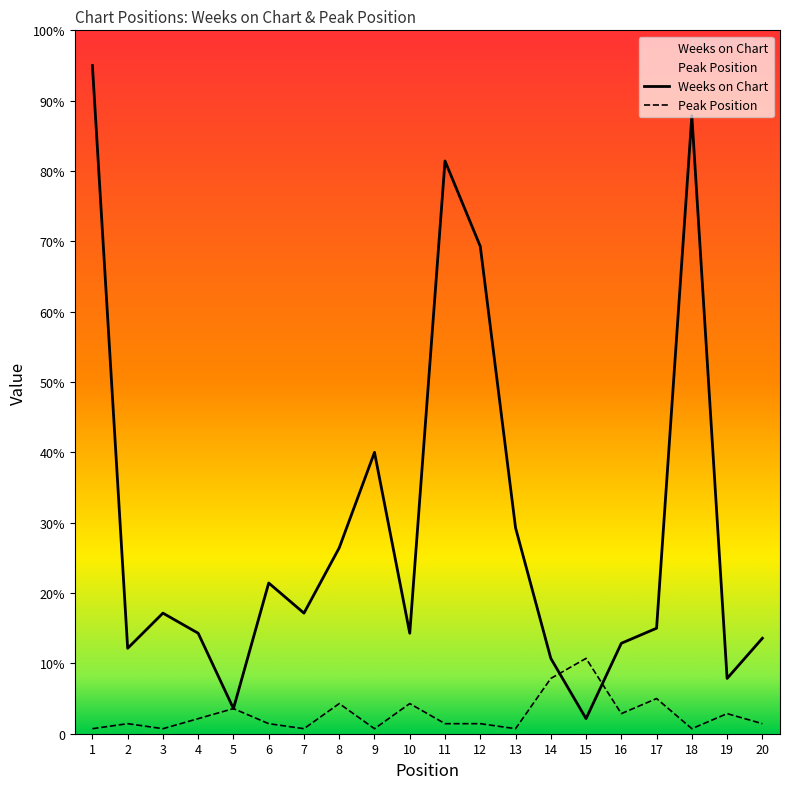

What is the maximum value shown in the chart?

133